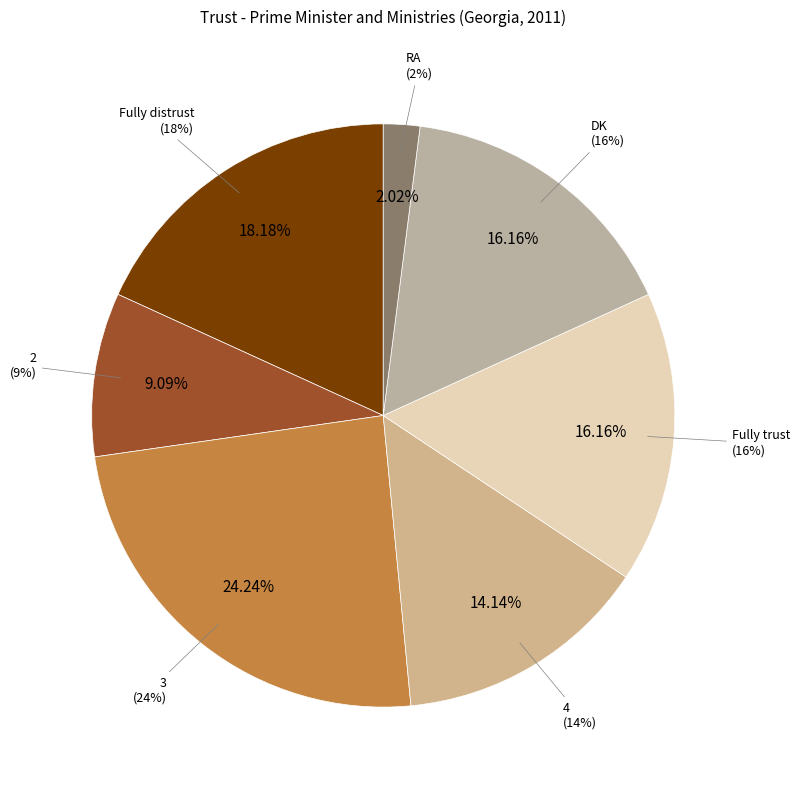

Count the number of slices in the pie.

7